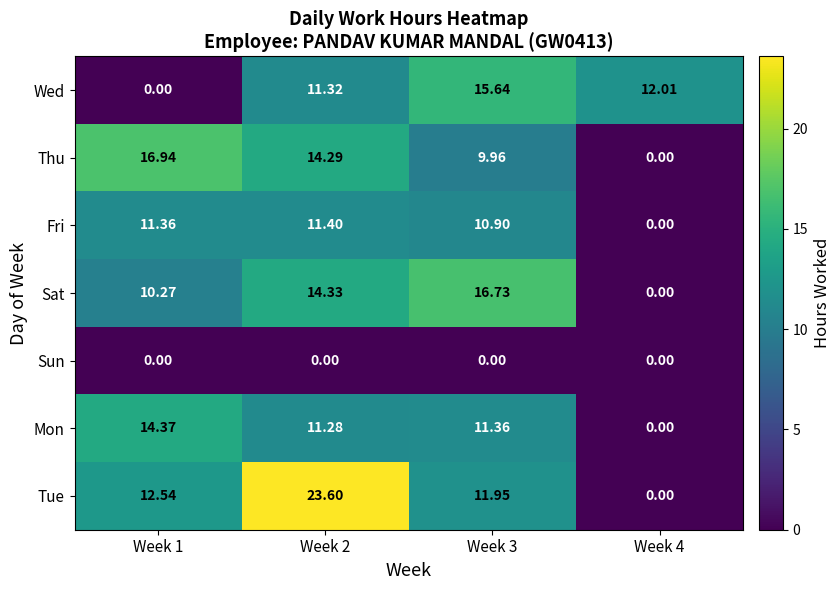

Which series has the largest total across all categories?

Tue